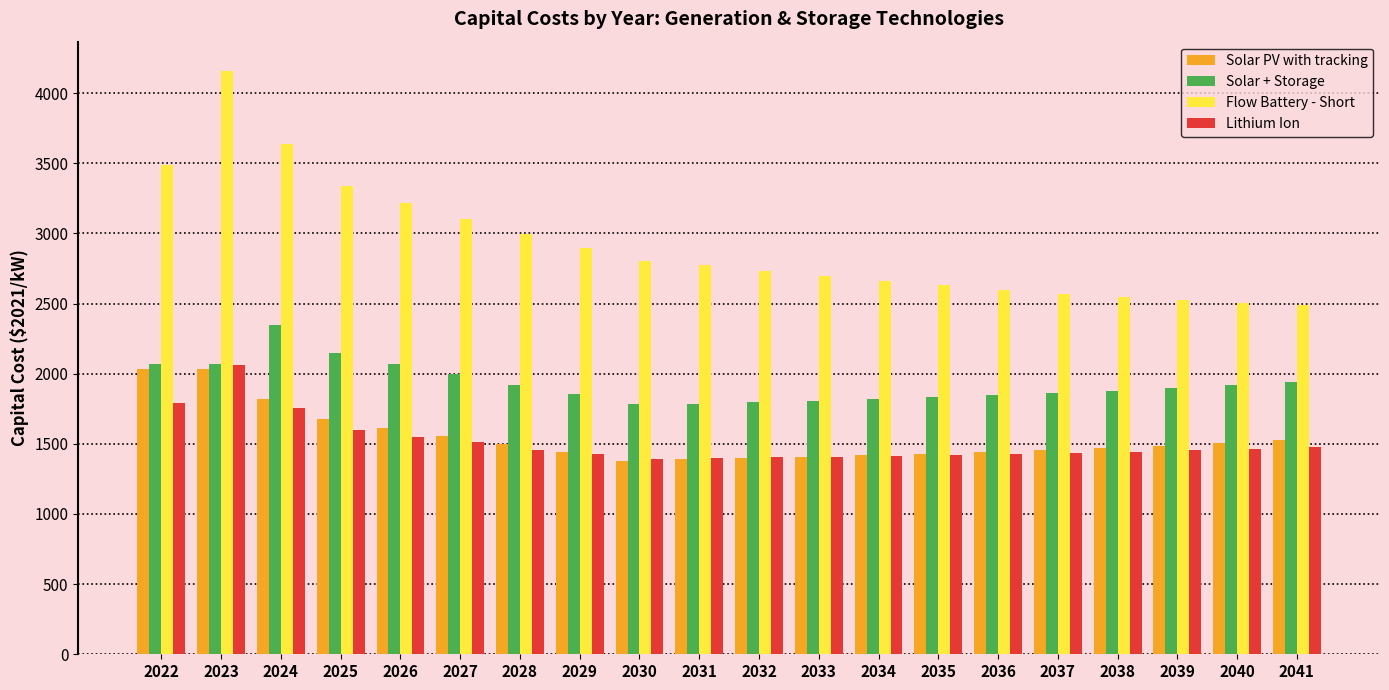

Is it true that Solar + Storage equals 2613.4 at 2034?

False